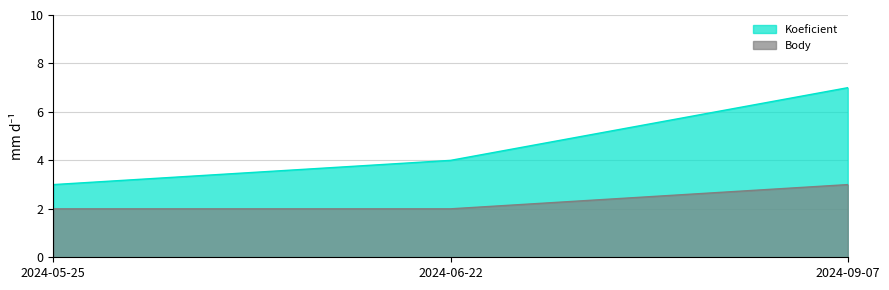

How many data points in Koeficient are above 4?

1